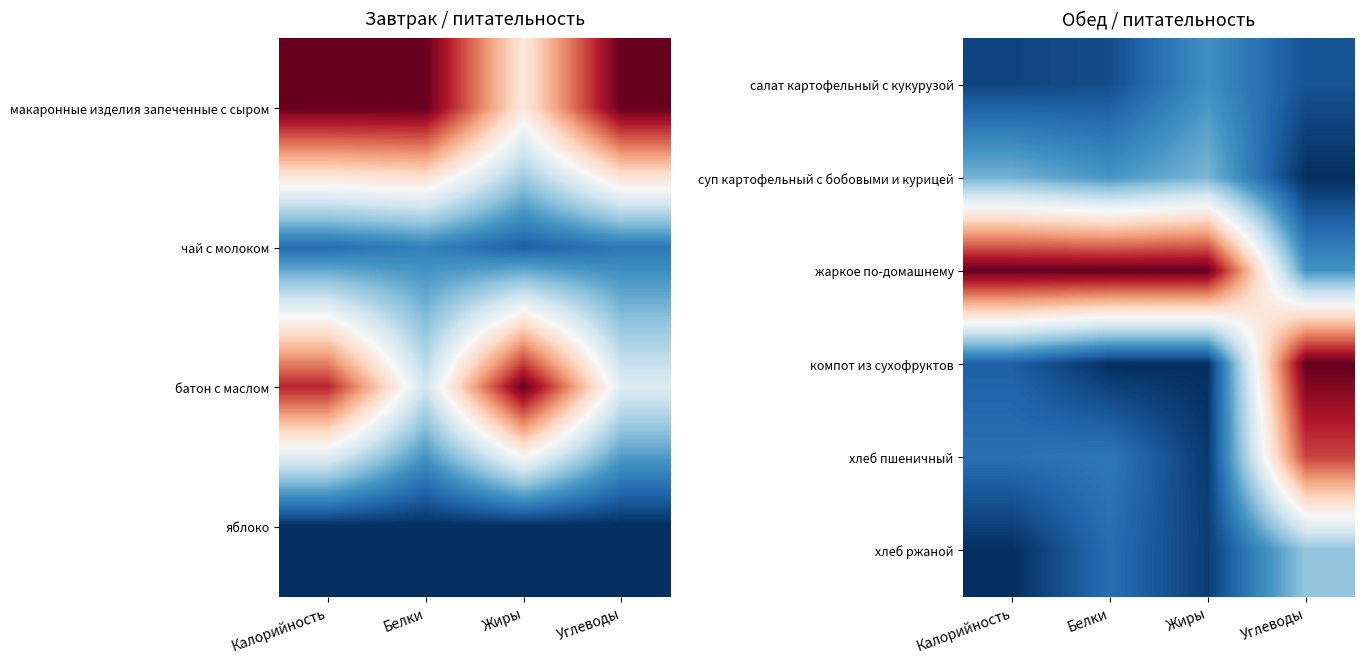

Count the number of categories in the chart.

4